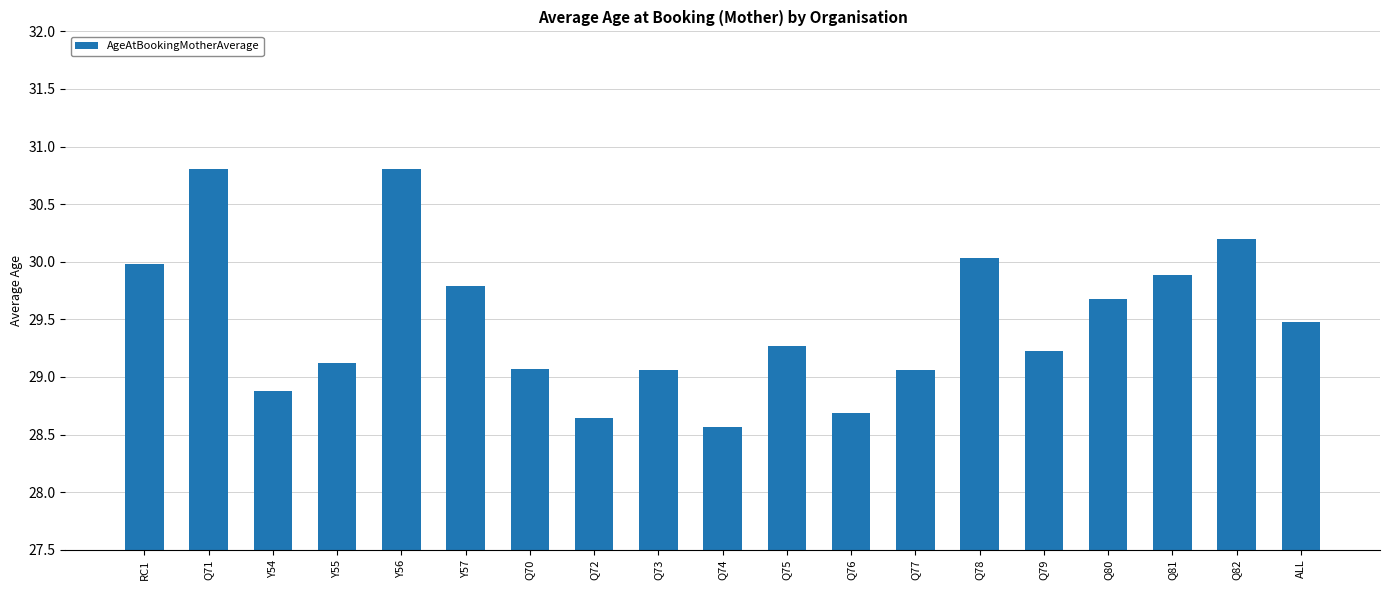

What is the difference between the values at Q76 and Q79?

0.5